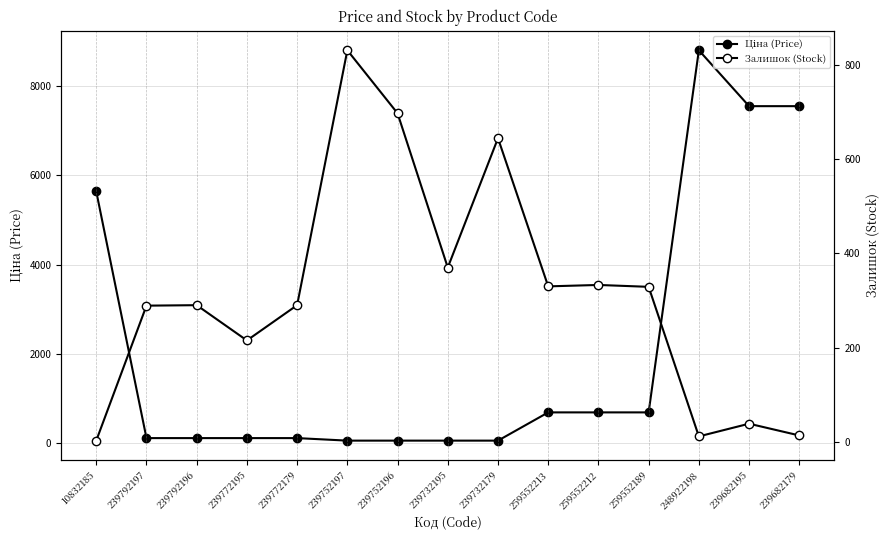

What is the difference between the second highest and second lowest values in the Ціна (Price) series?

7489.2